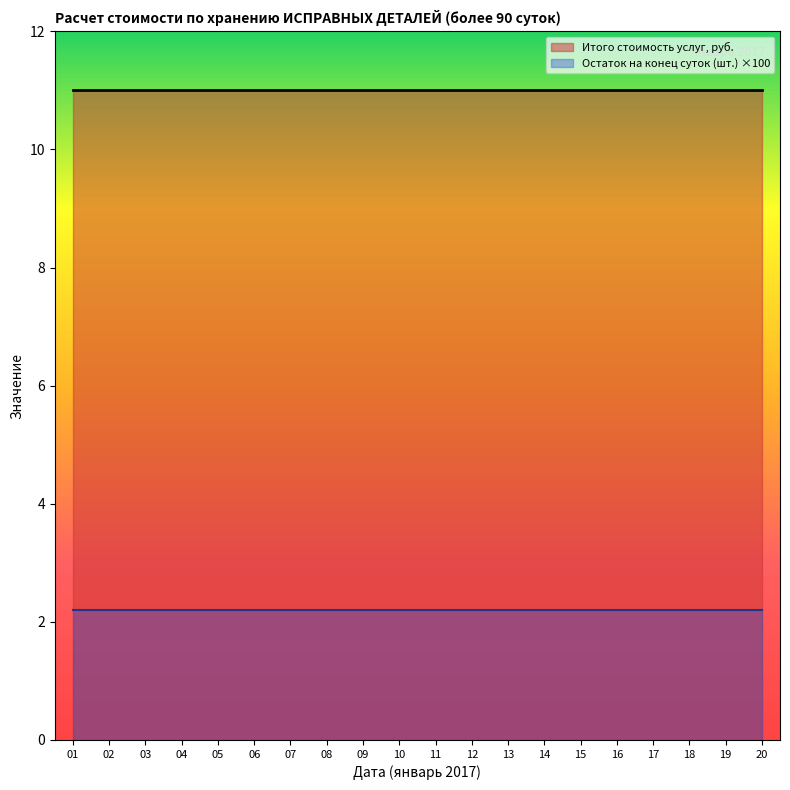

How many categories are shown in the chart?

20